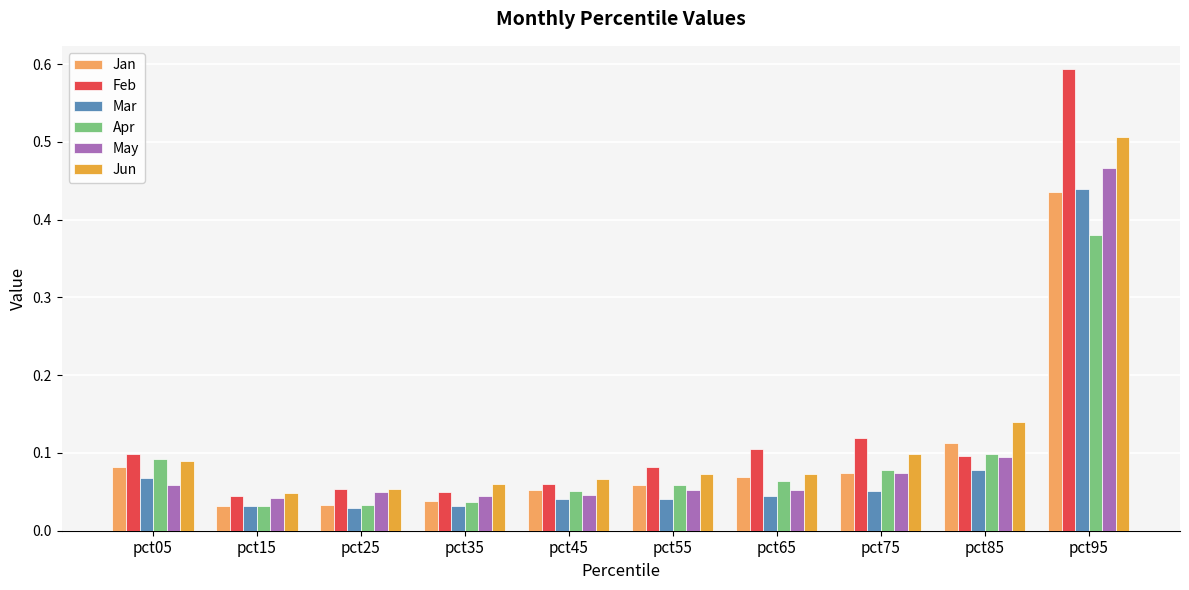

Is it true that Jan equals 0.0 at pct45?

False